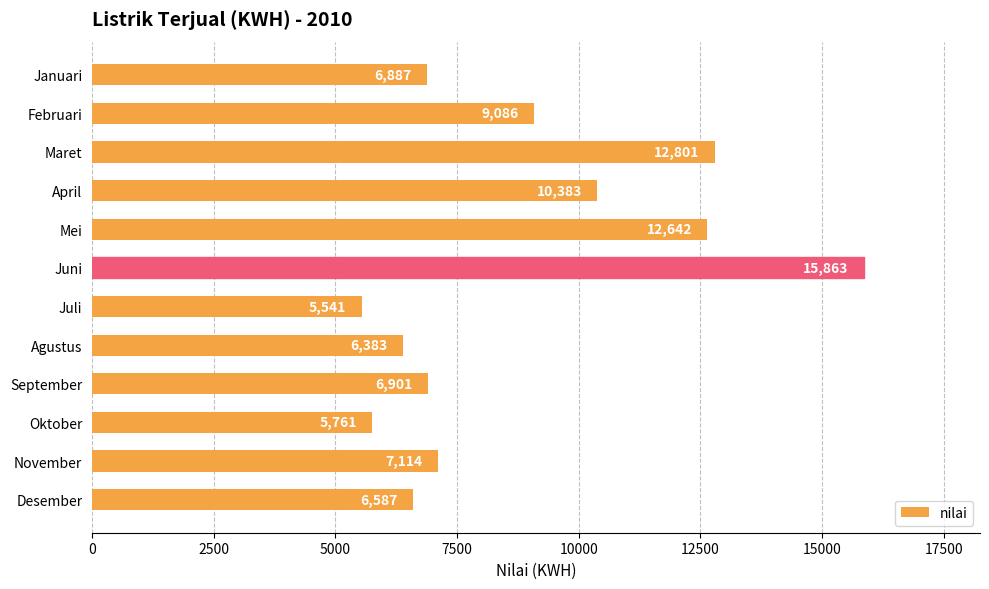

Are the bars horizontal?

Yes